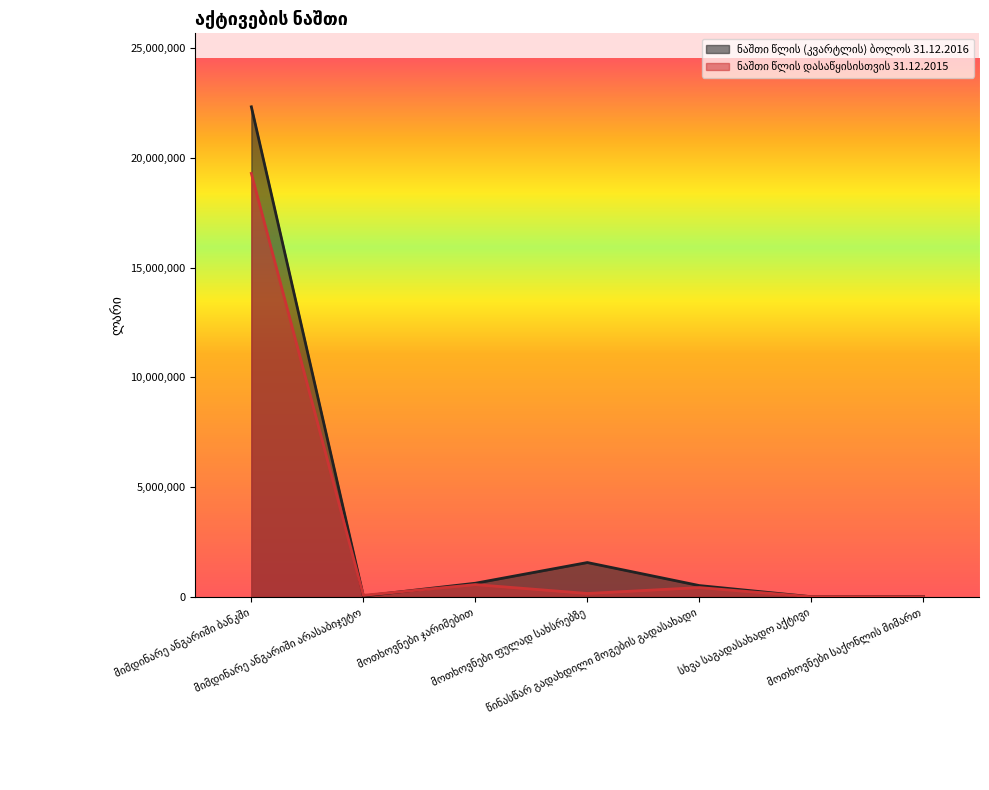

What position from the left is მოთხოვნები ჯარიმებით?

3